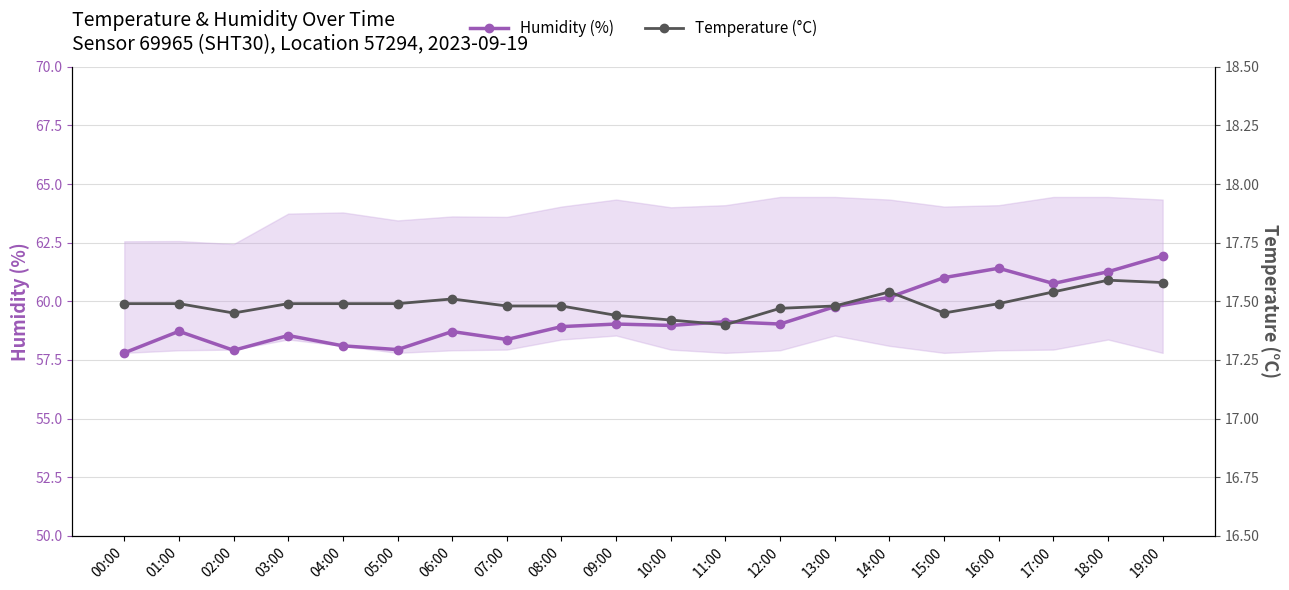

What is the total value across all series at 01:00?

76.2